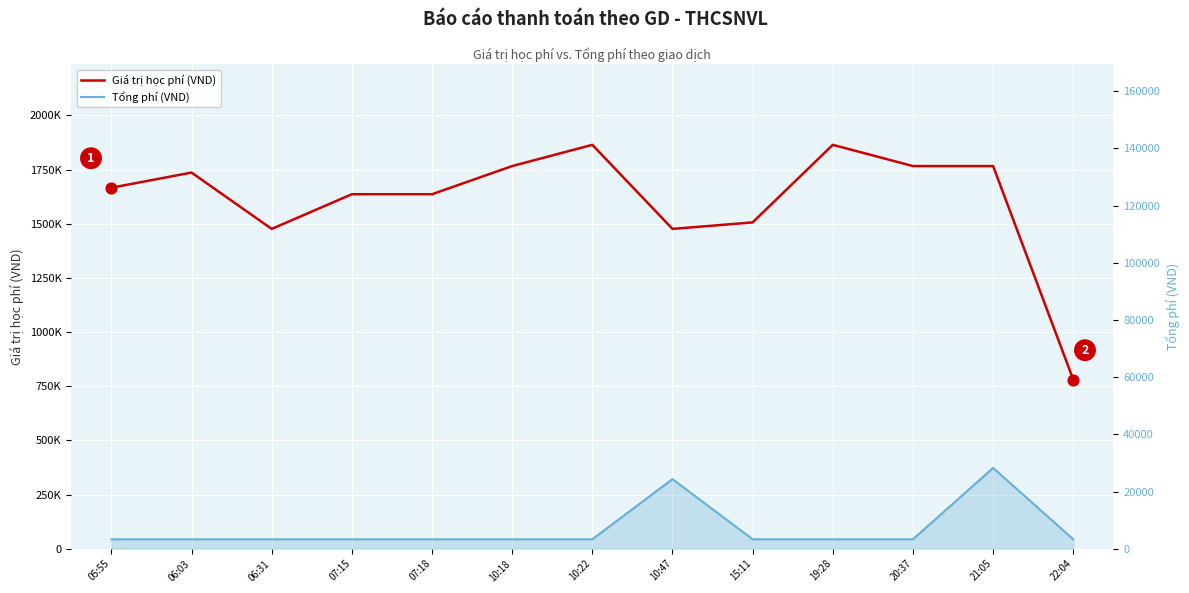

Which series has the largest total across all categories?

Giá trị học phí (VND)